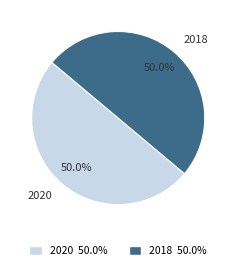

Count the number of slices in the pie.

2